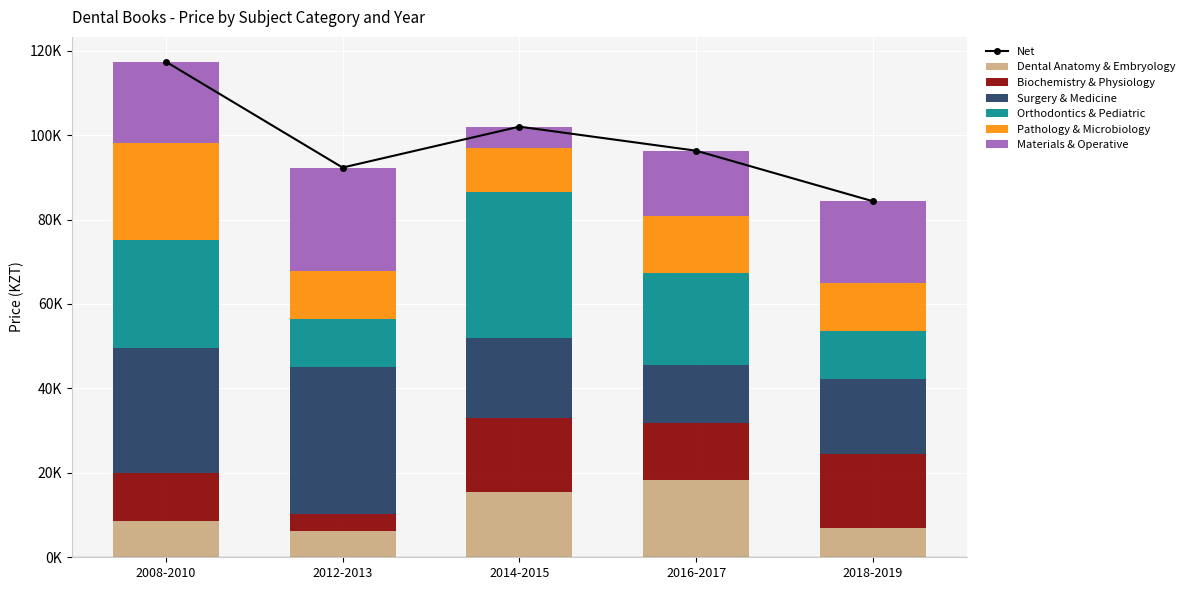

What is the label of the 1st bar from the left?

2008-2010